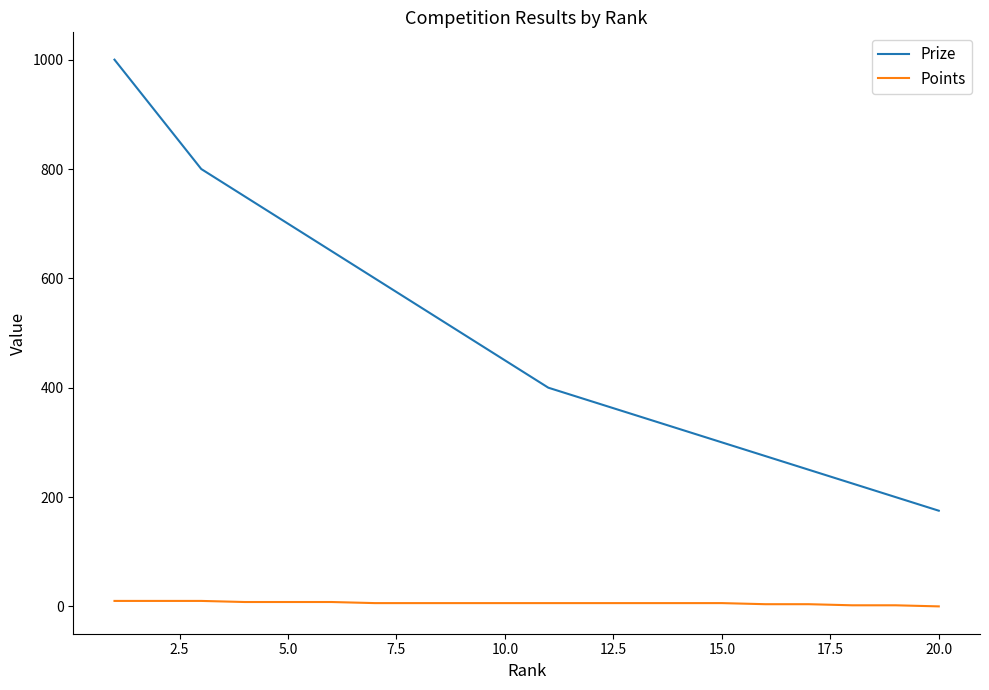

What are all the series names shown in the legend?

Prize, Points